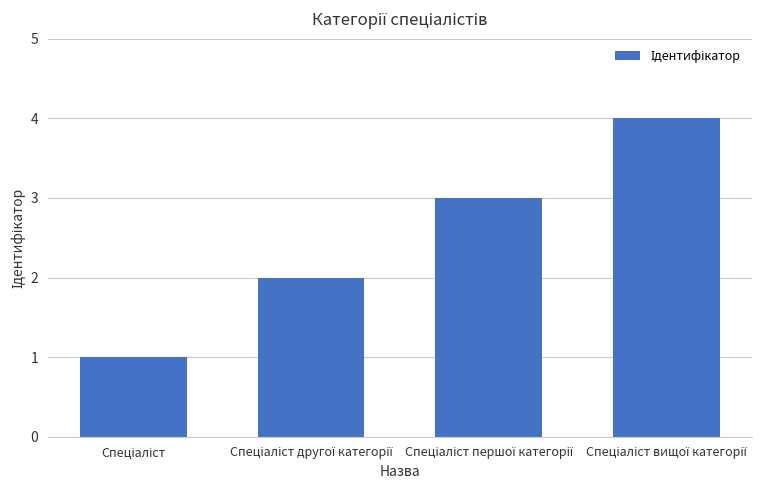

What is the sum of all values?

10